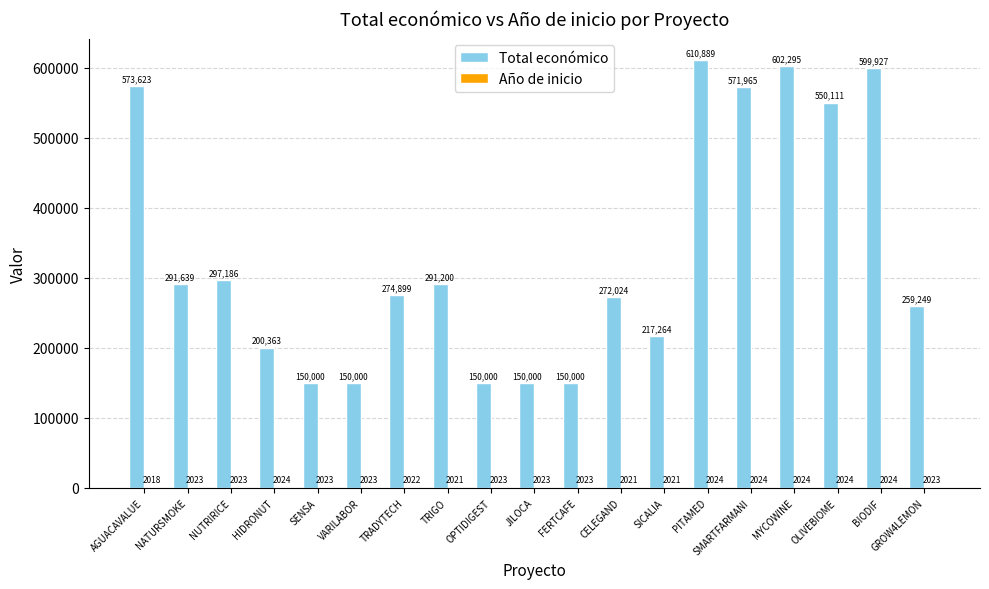

What position from the left is AGUACAVALUE?

1